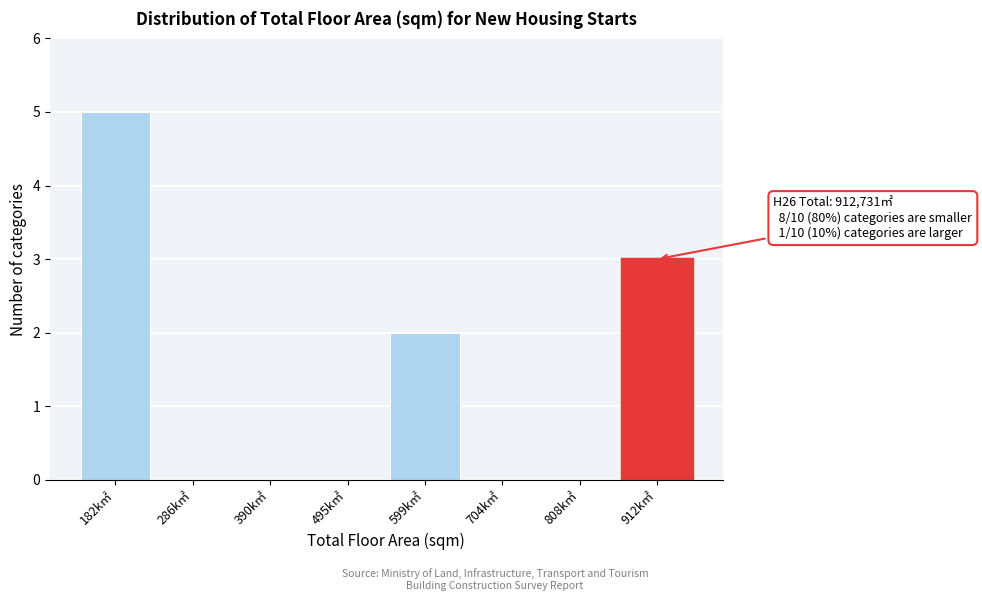

Reading right to left, list all the values displayed in this chart.

912k㎡=3	808k㎡=0	704k㎡=0	599k㎡=2	495k㎡=0	390k㎡=0	286k㎡=0	182k㎡=5